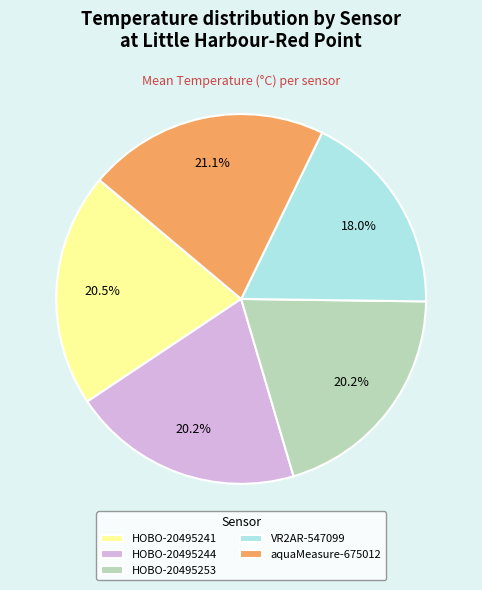

Which category has the smallest portion of the pie?

VR2AR-547099